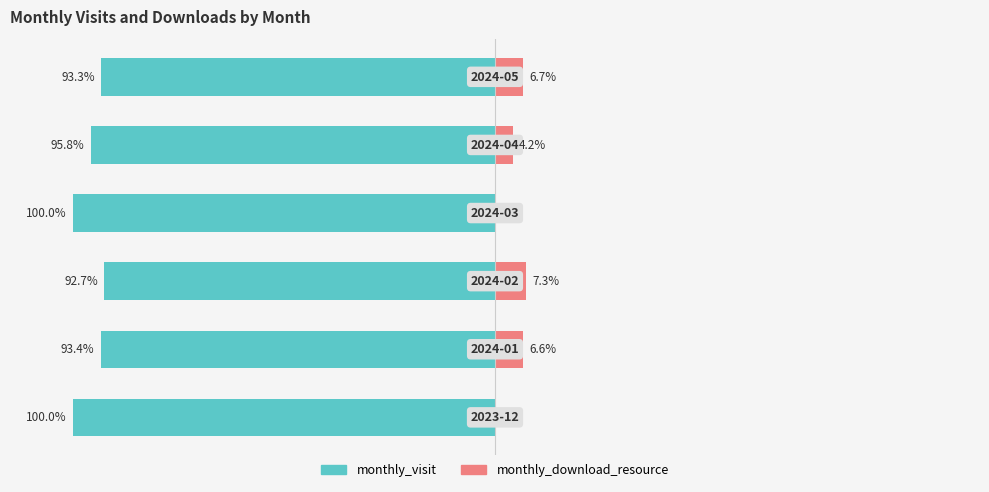

The value of monthly_visit at 1 is -61.3. True or false?

False